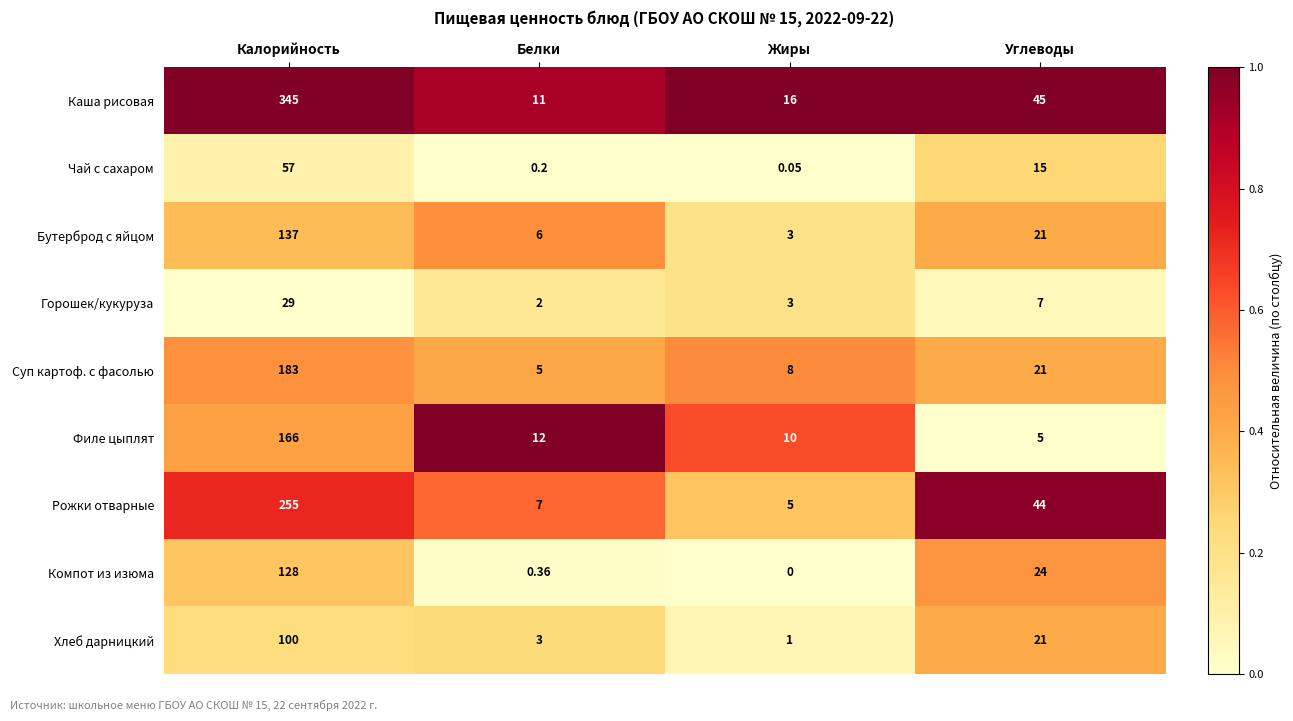

What is the spread (max minus min) of values at Углеводы?

40.0